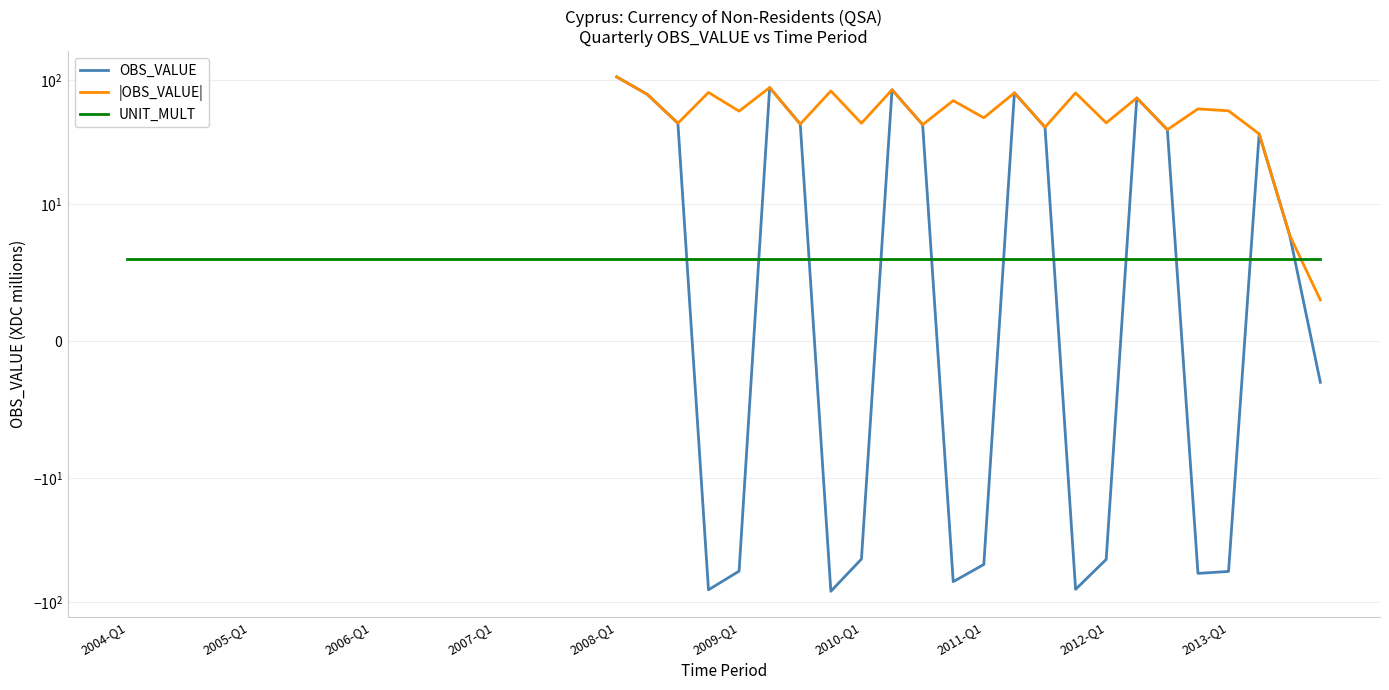

What are all the series names shown in the legend?

OBS_VALUE, |OBS_VALUE|, UNIT_MULT